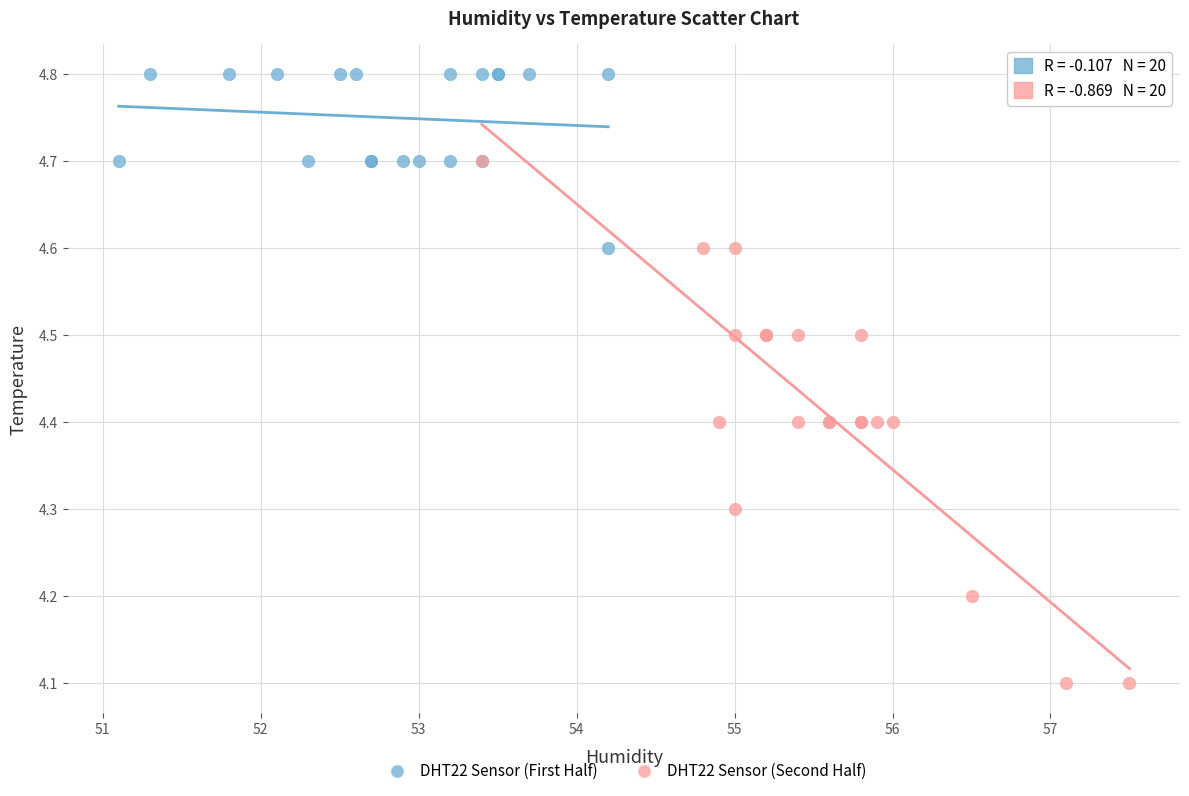

Which series reaches the minimum Y coordinate?

DHT22 Sensor (Second Half)